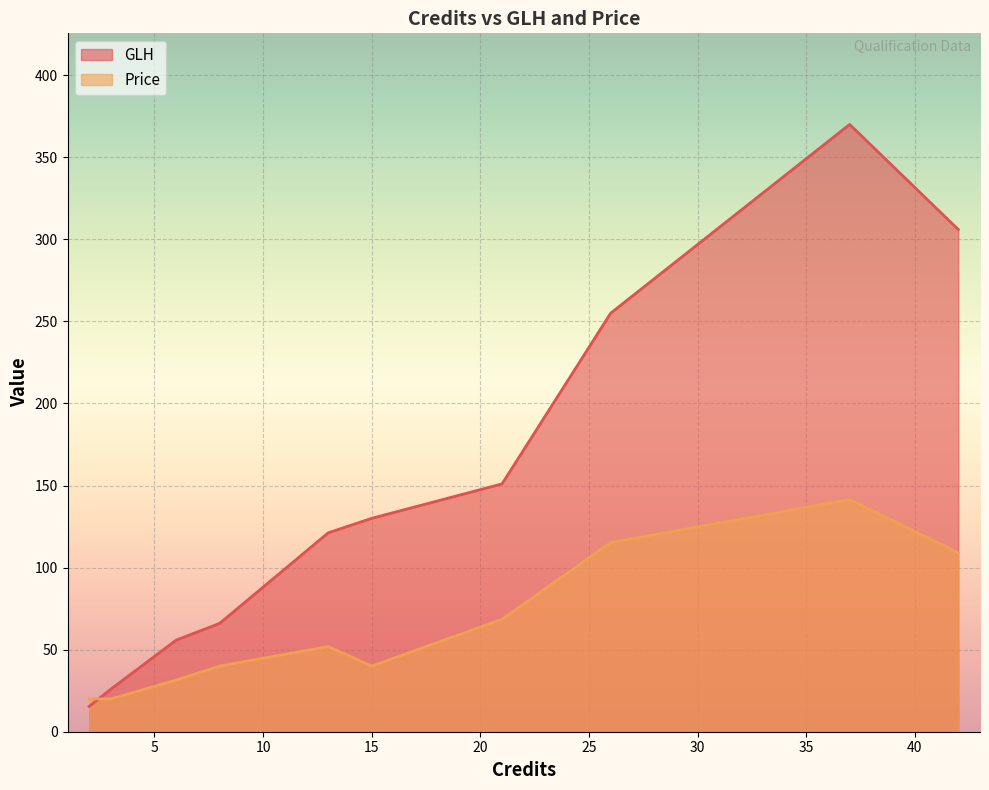

At which label is Price closest to 80?

21